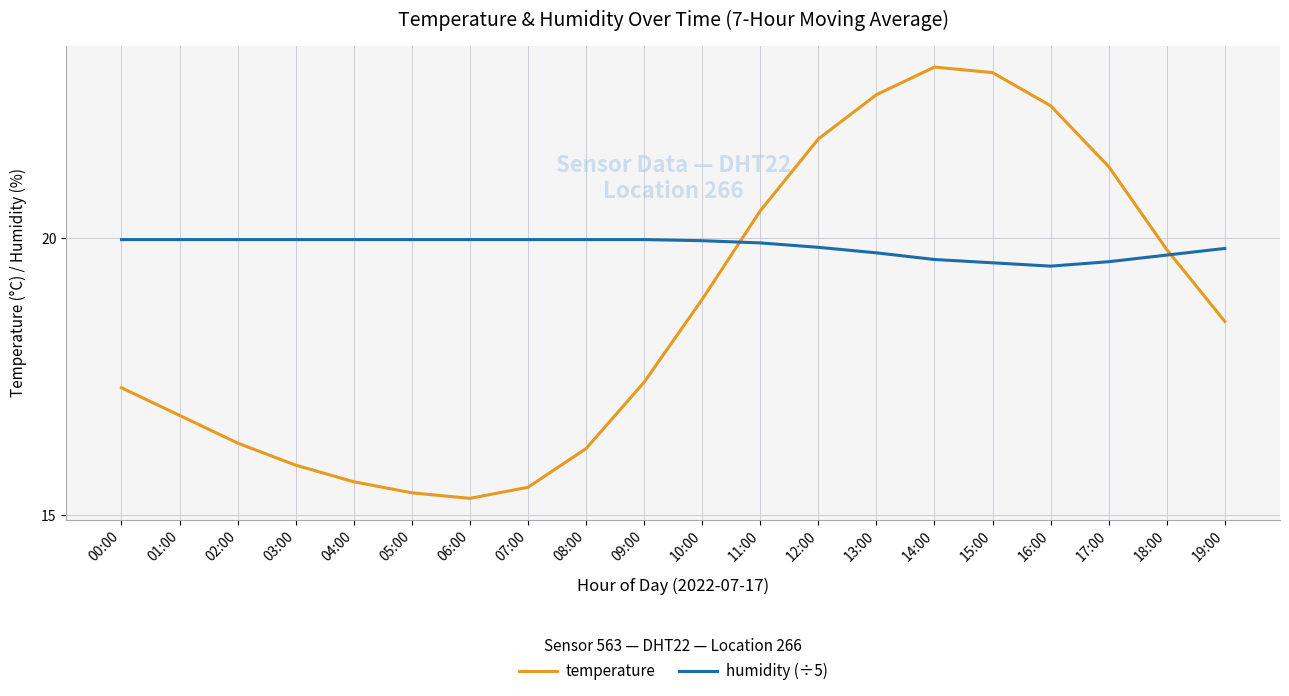

Does the chart have visible grid lines?

Yes